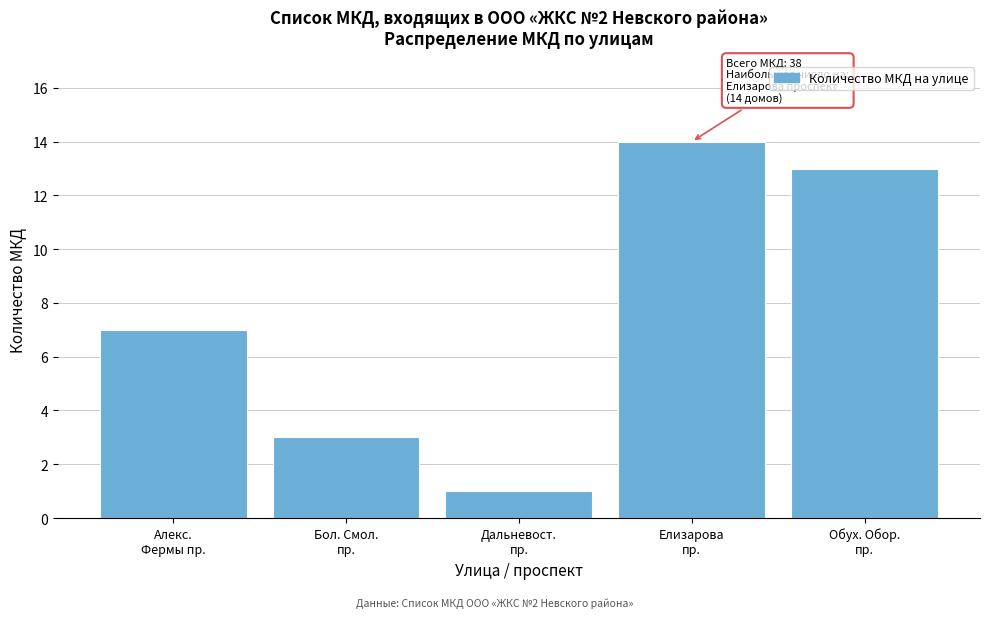

Reading left to right, list all the values displayed in this chart.

7	3	1	14	13